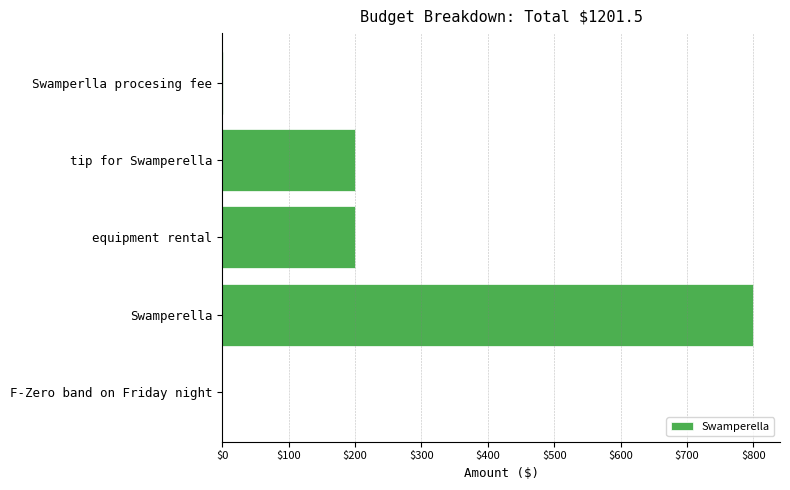

Which has a higher value, F-Zero band on Friday night or equipment rental?

equipment rental